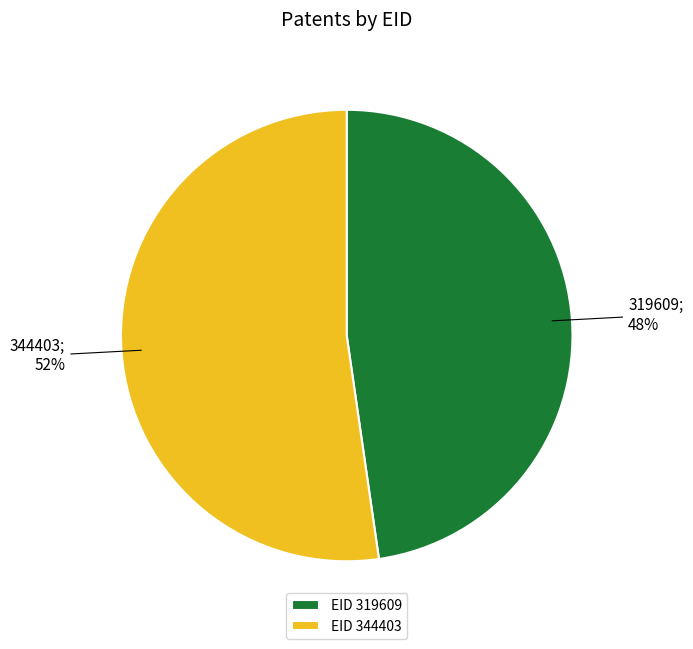

Which has a higher value, EID 319609 or EID 344403?

EID 344403